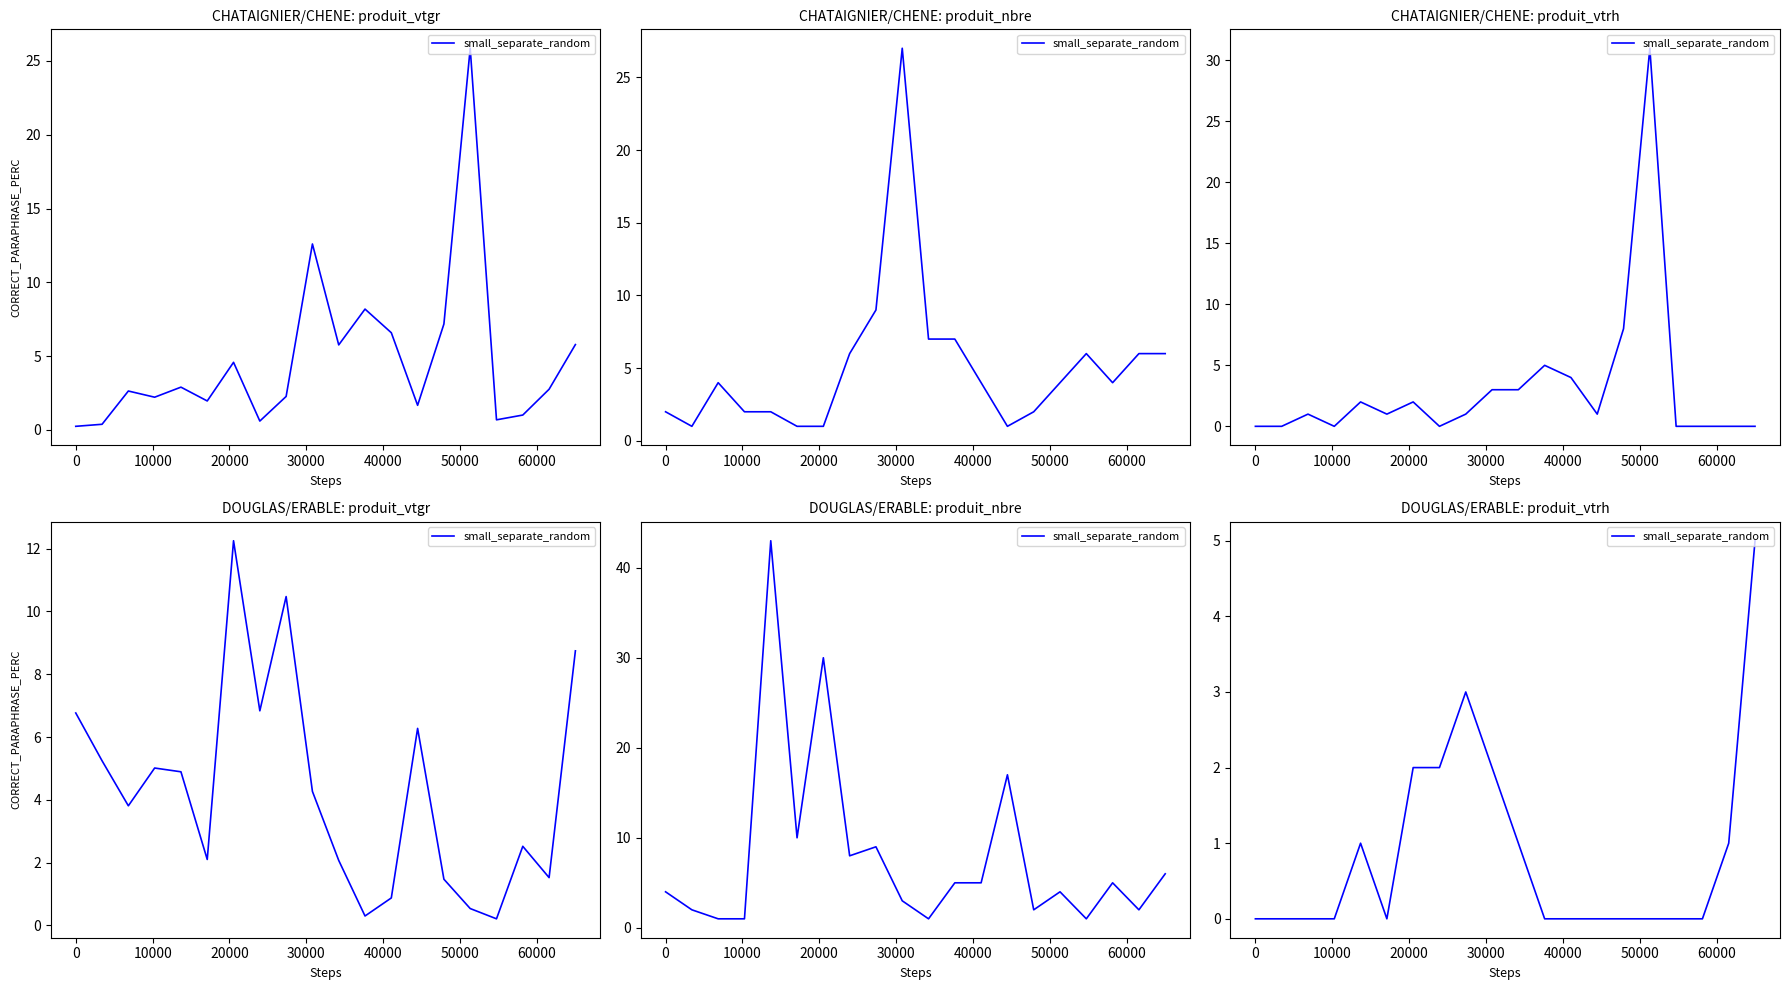

How many lines are shown in the chart?

1